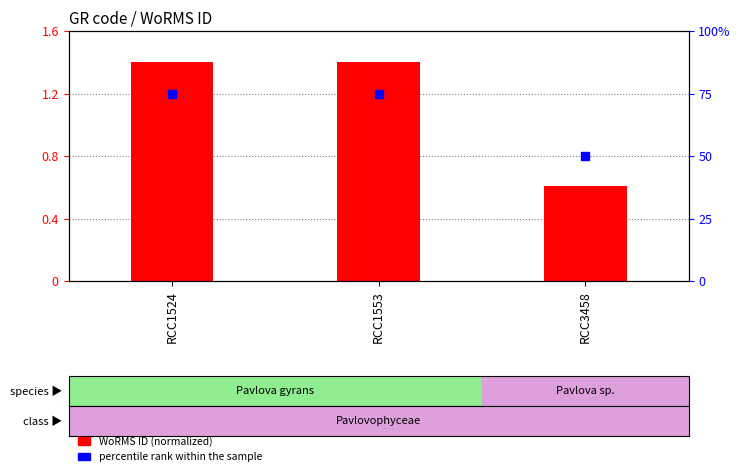

Which series reaches the minimum Y coordinate?

WoRMS ID (normalized)